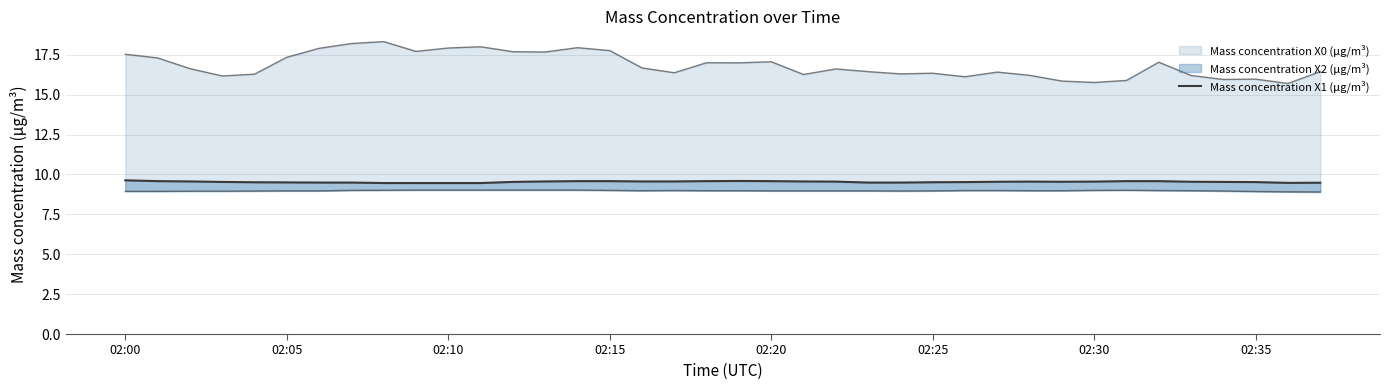

What is the sum of all values?

362.2